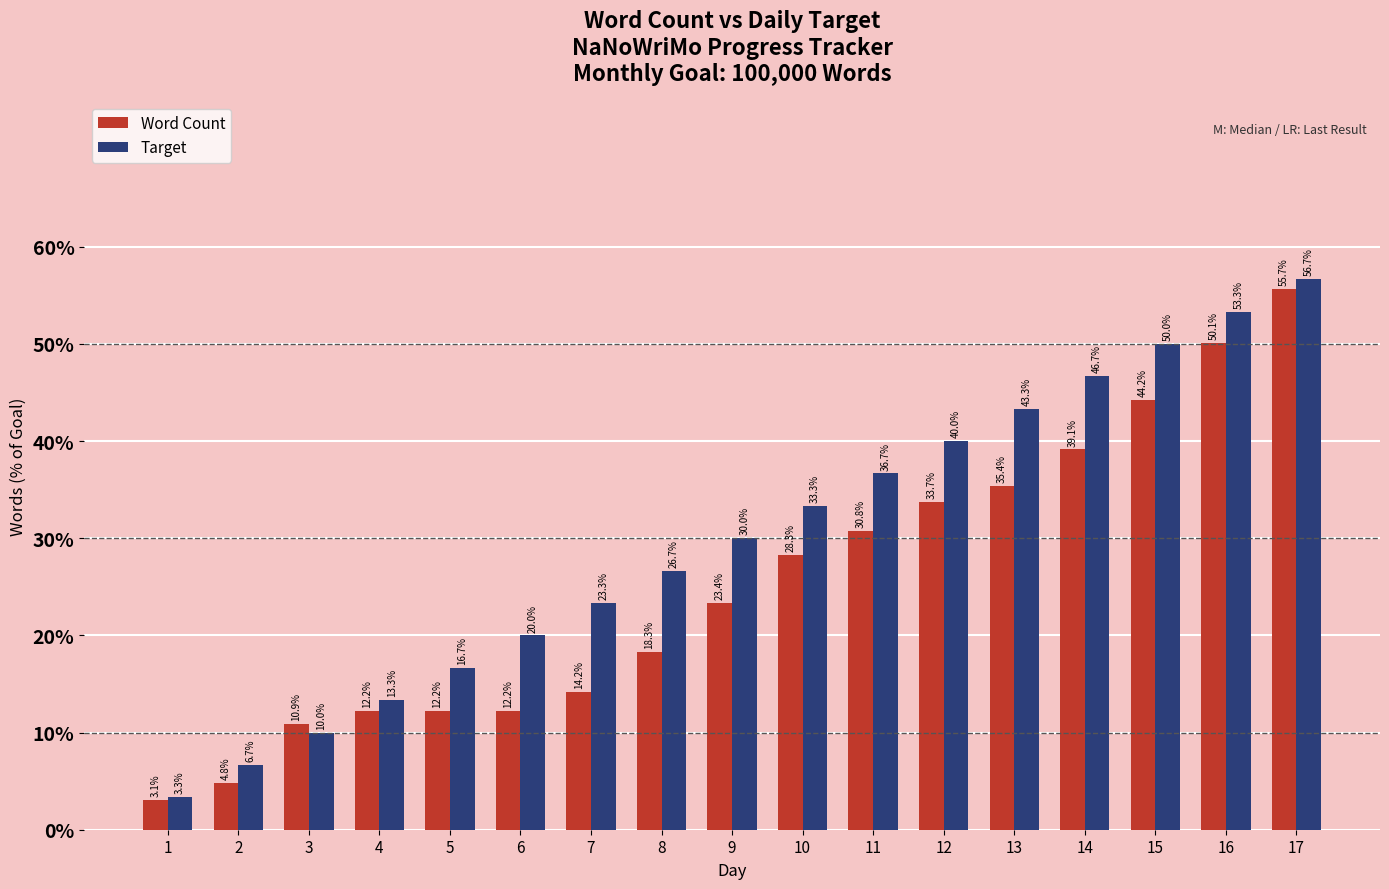

What is the value of the Target bar at the 11th from the left?

36666.7